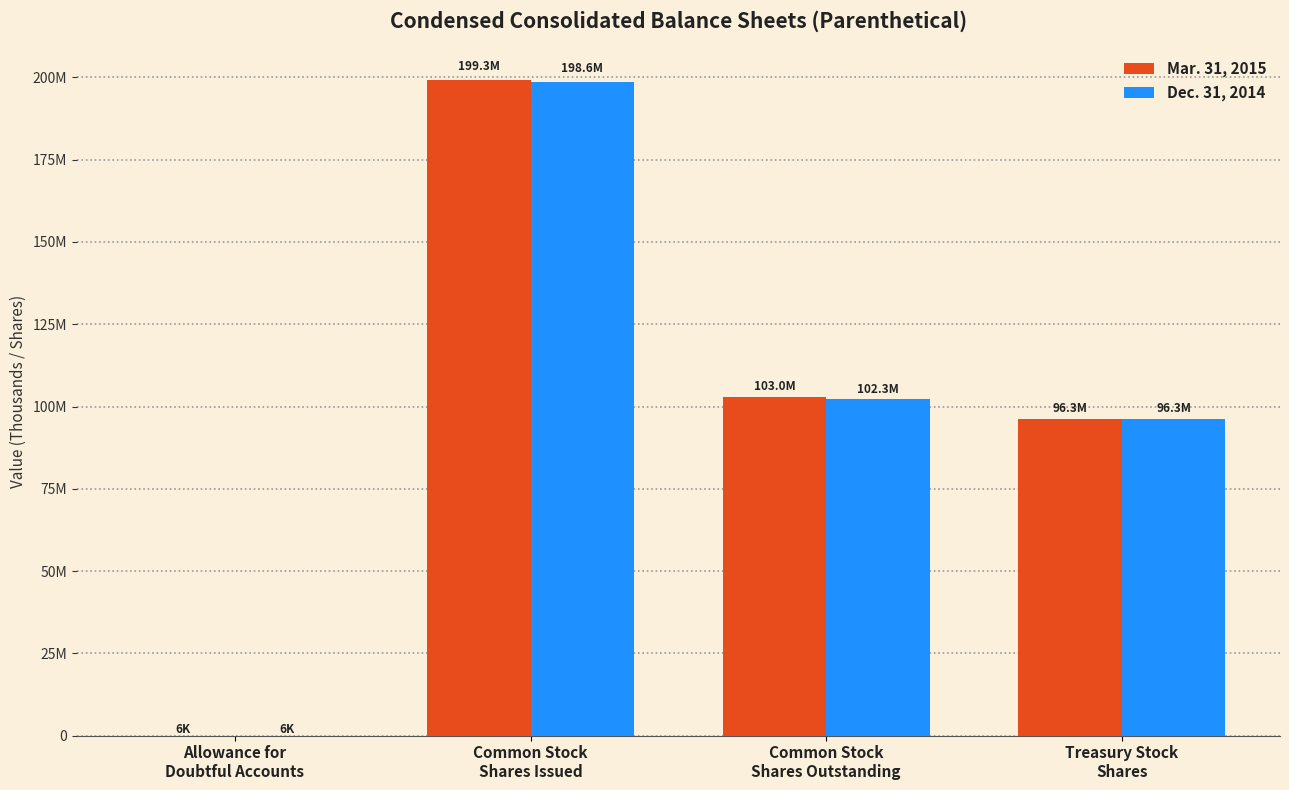

At which label is Dec. 31, 2014 closest to 99314605?

Common Stock
Shares Outstanding